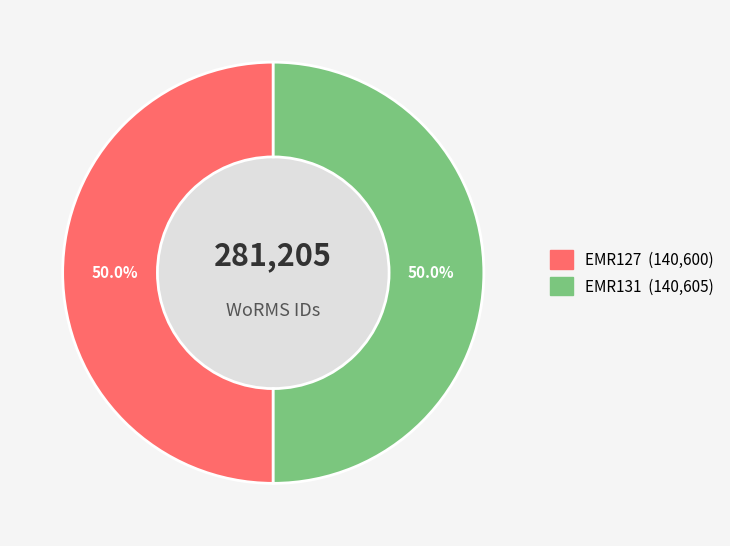

Approximately how many times larger is the value at EMR131 compared to EMR127?

1.0